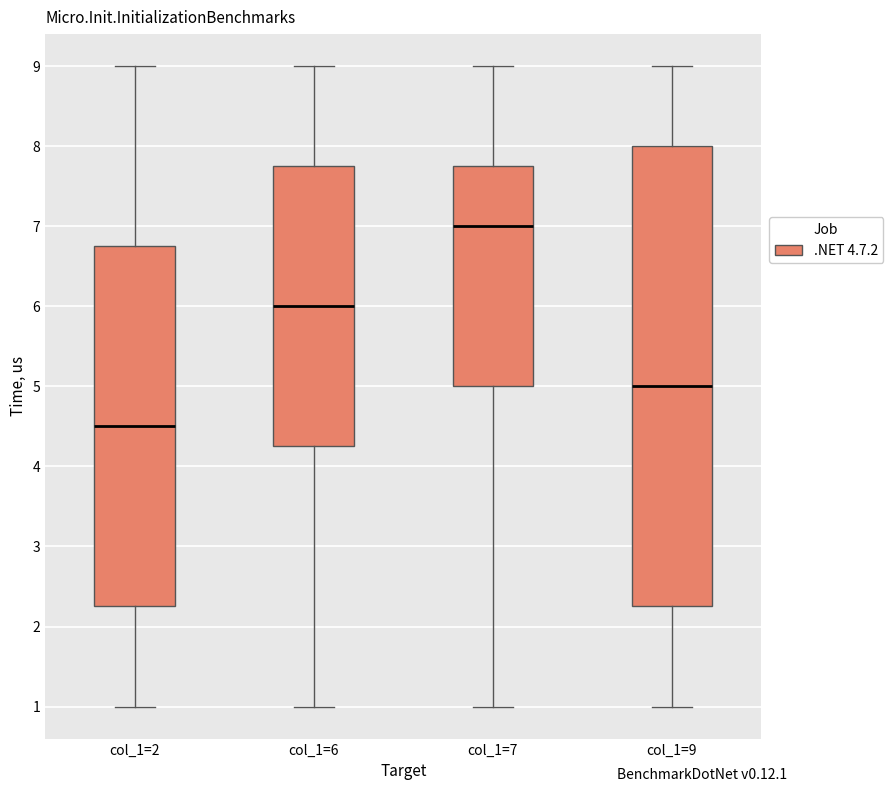

Reading left to right, transcribe this box plot: for each box, give where its median line is, the range the box spans, and where its two whiskers end, as read against the y-axis. The values are not printed on the chart, so give them approximately, as read against the axis.

col_1=2: median 4.5, box 2.3 to 6.8, whiskers 1.0 to 9.0
col_1=6: median 6.0, box 4.3 to 7.8, whiskers 1.0 to 9.0
col_1=7: median 7.0, box 5.0 to 7.8, whiskers 1.0 to 9.0
col_1=9: median 5.0, box 2.3 to 8.0, whiskers 1.0 to 9.0